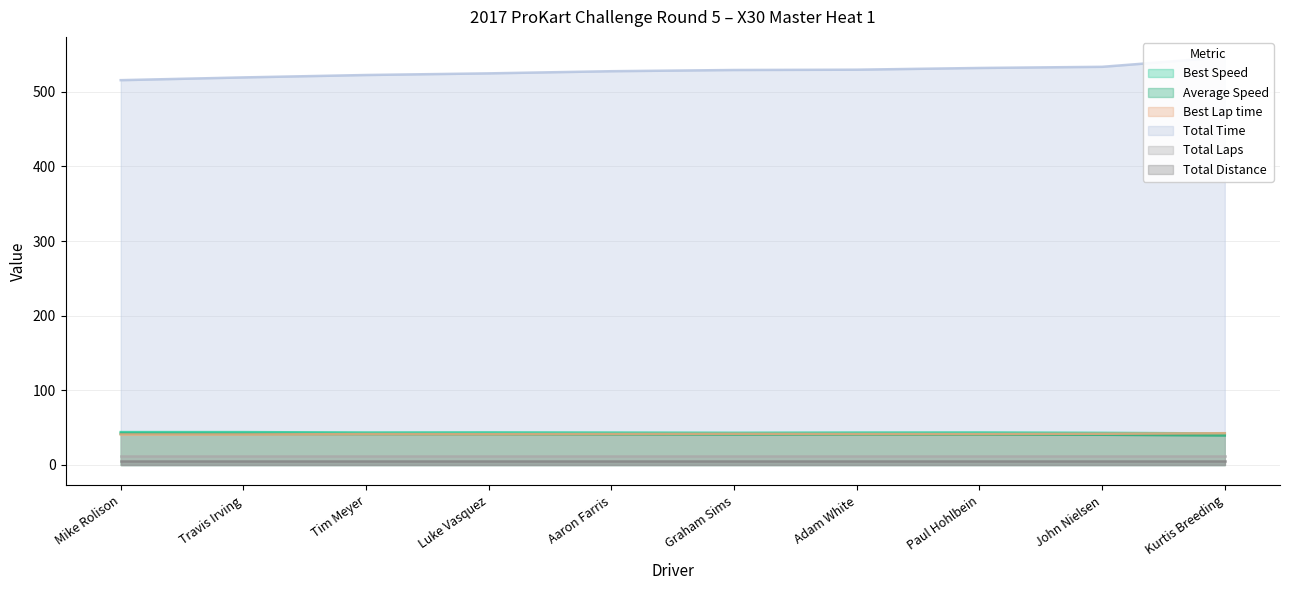

What value does the Total Time series have at Adam White?

529.7